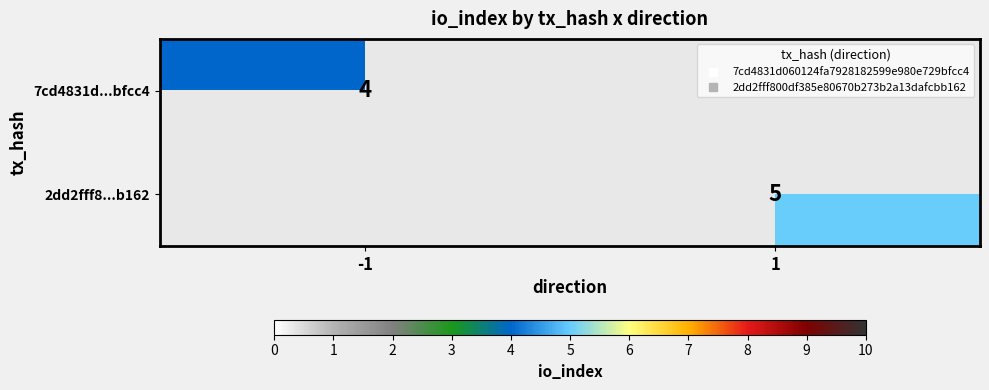

How many series are shown in this chart?

2